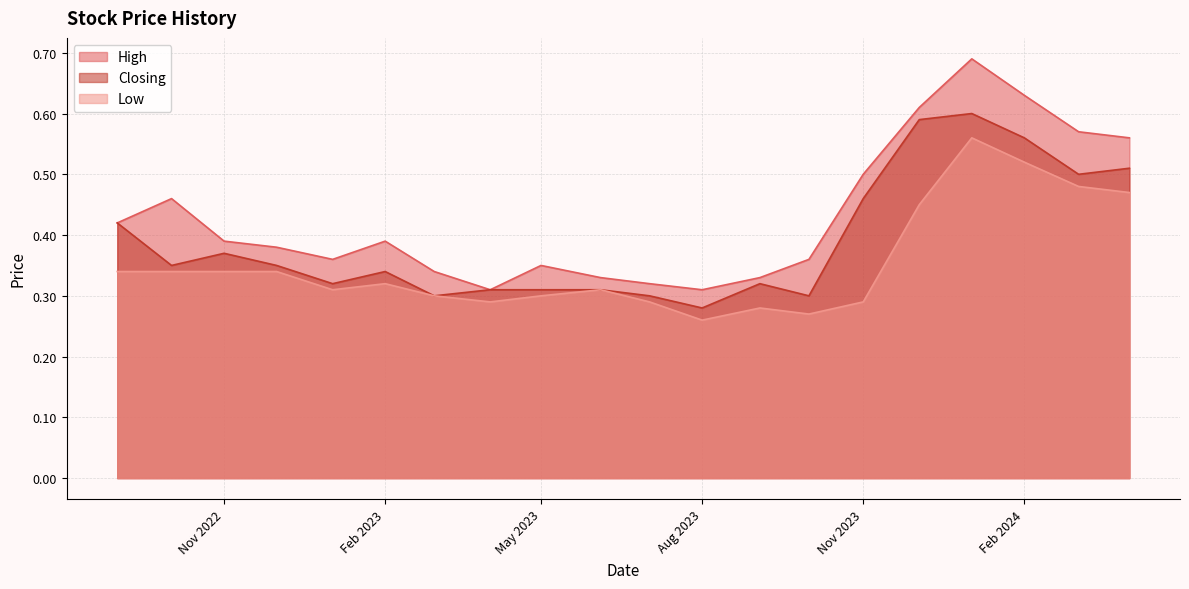

How many lines are shown in the chart?

3